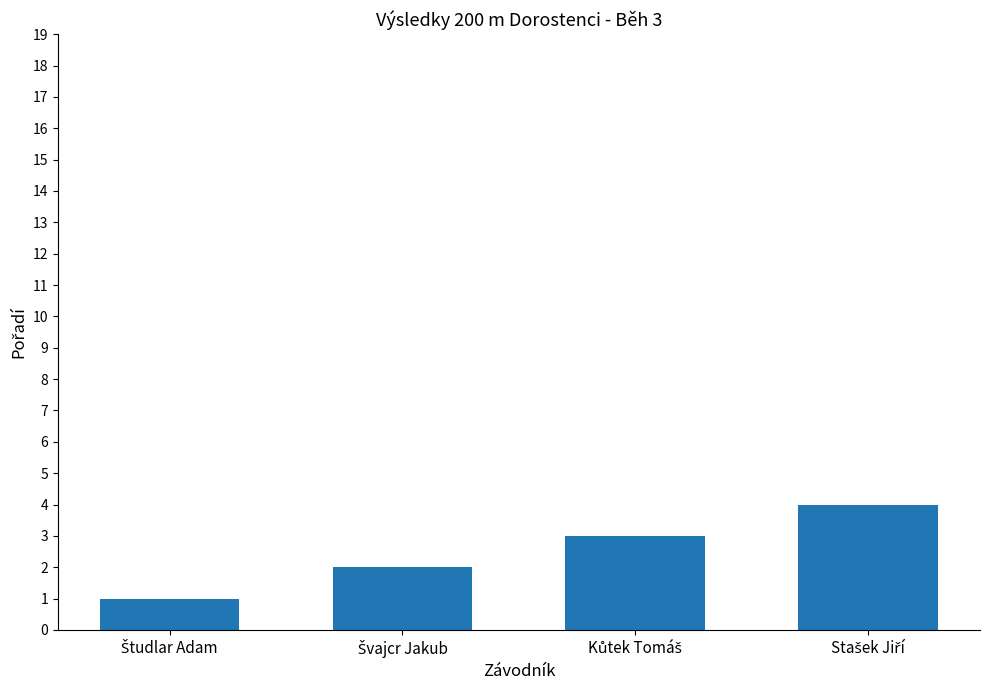

What is the difference between the maximum and minimum values?

3